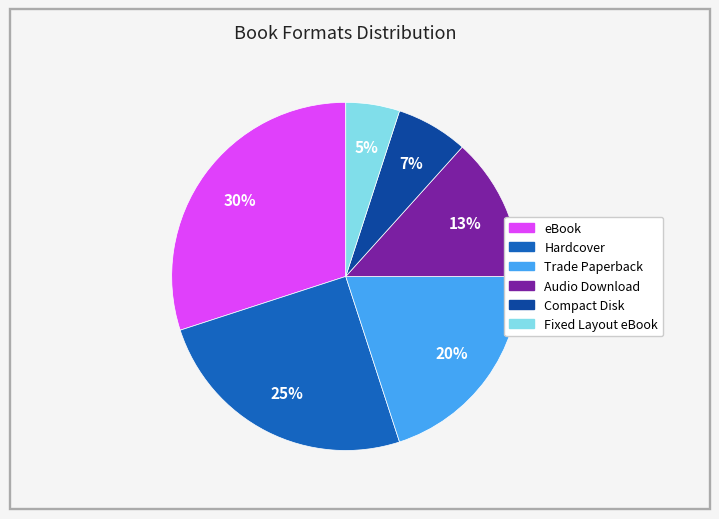

What is the smallest slice in the pie chart?

Fixed Layout eBook